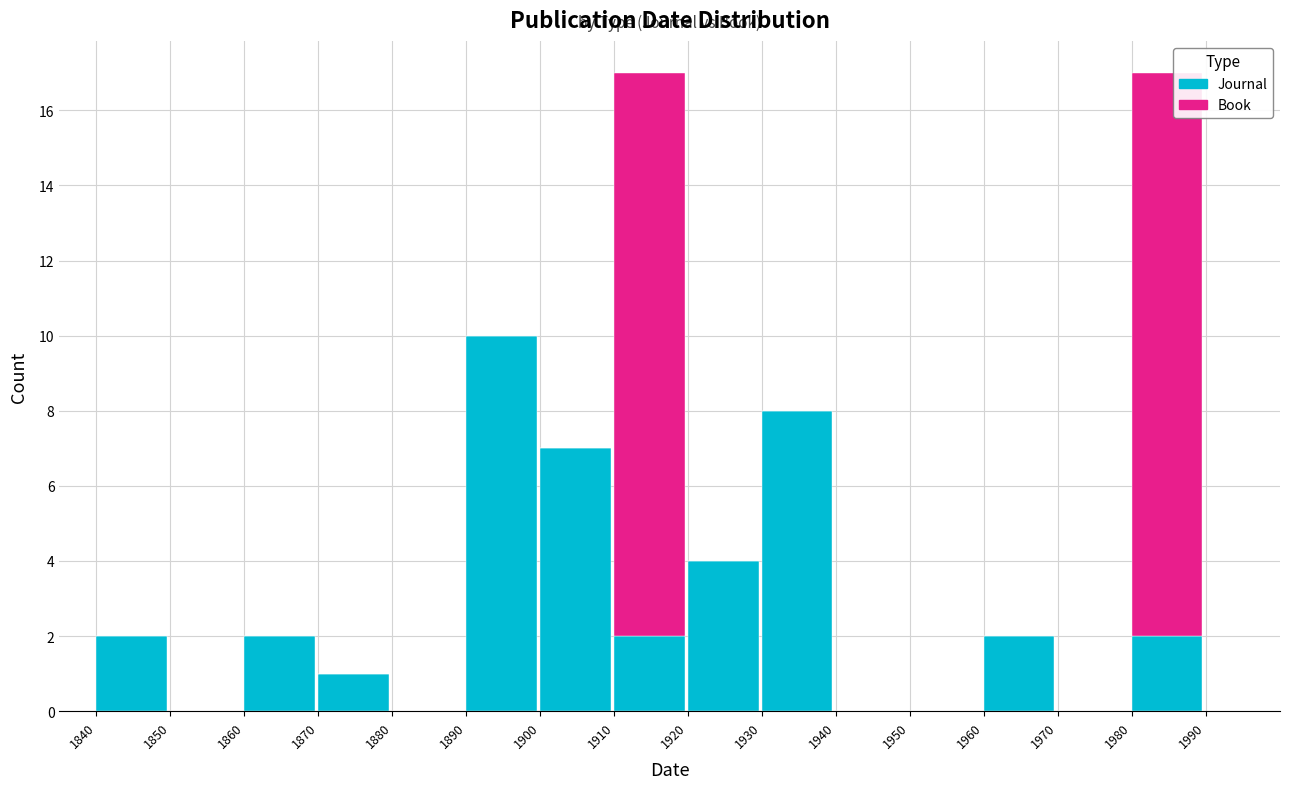

Reading left to right, transcribe the values for Journal.

1840=2	1850=0	1860=2	1870=1	1880=0	1890=10	1900=7	1910=2	1920=4	1930=8	1940=0	1950=0	1960=2	1970=0	1980=2